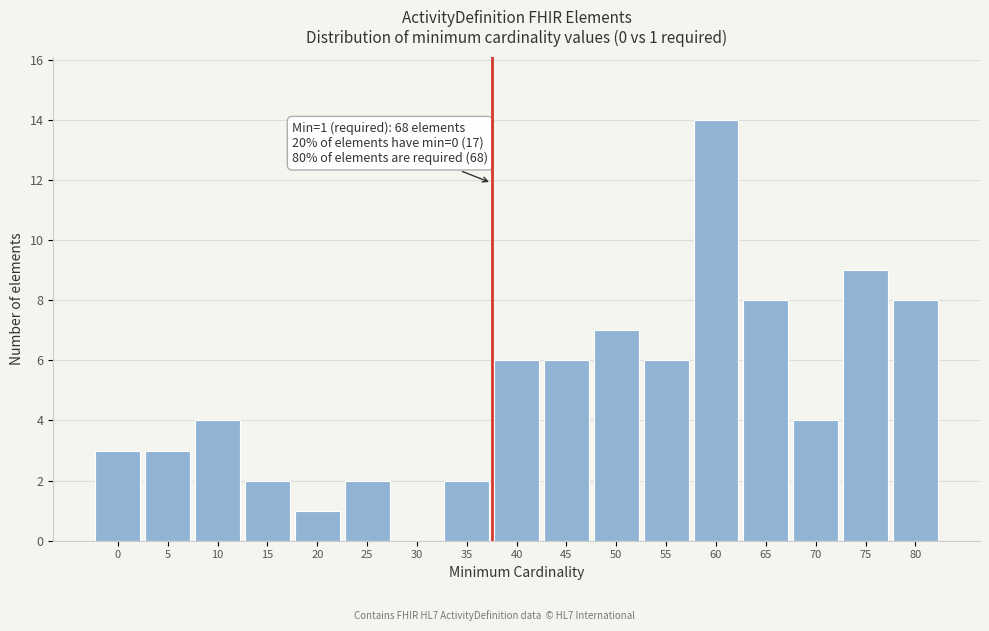

What is the approximate value at 75, to the nearest 10?

10